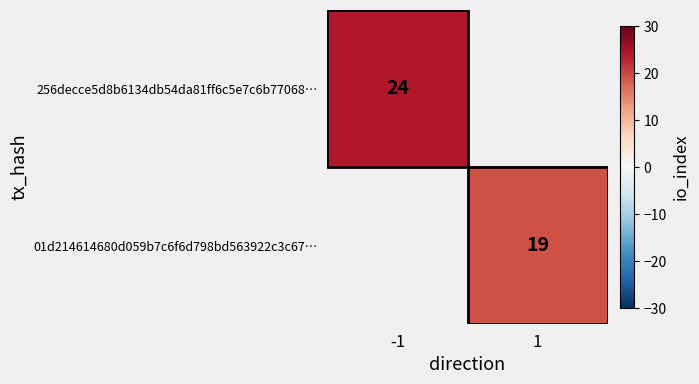

At how many categories does at least one series exceed 19?

1